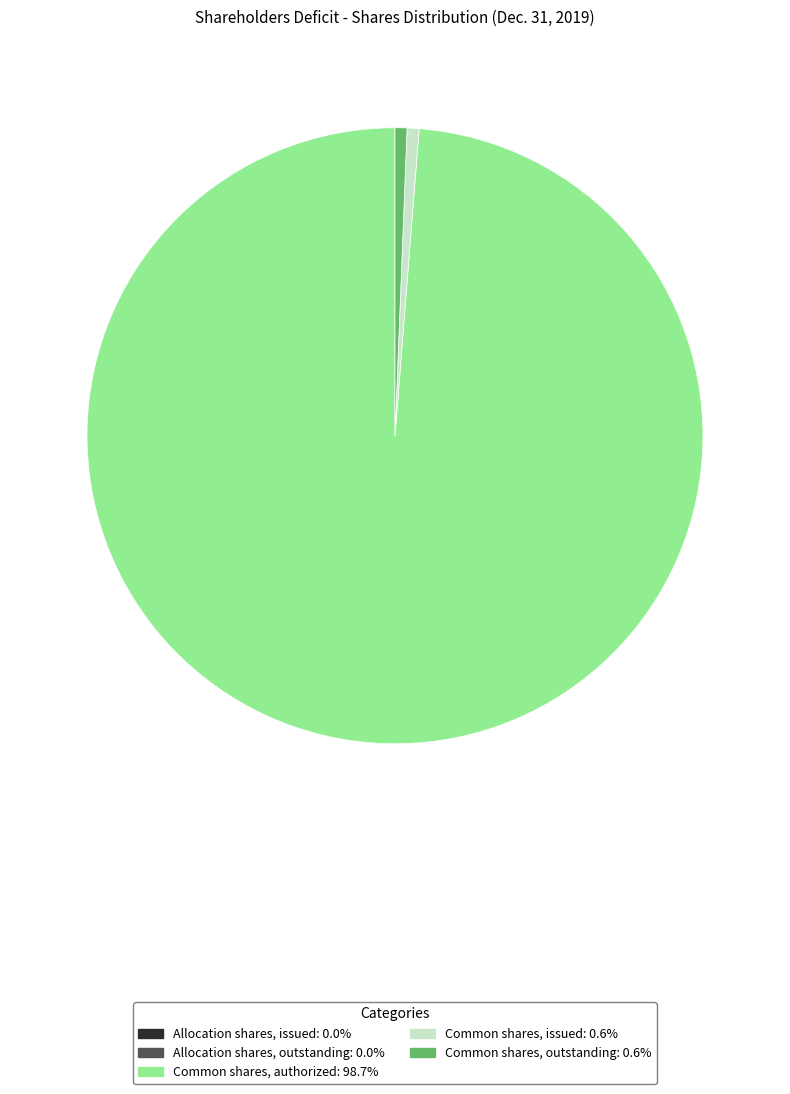

Is there a majority slice in this chart?

Yes